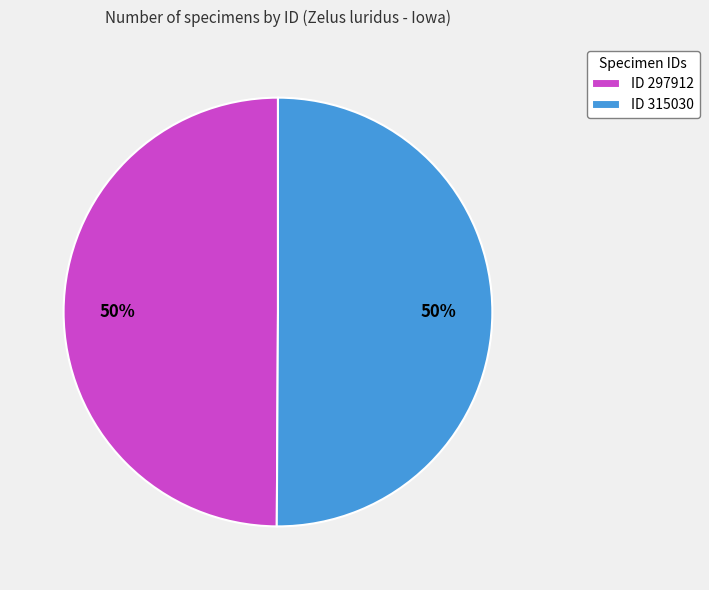

What percentage is the ID 315030 slice, to the nearest percent?

50%